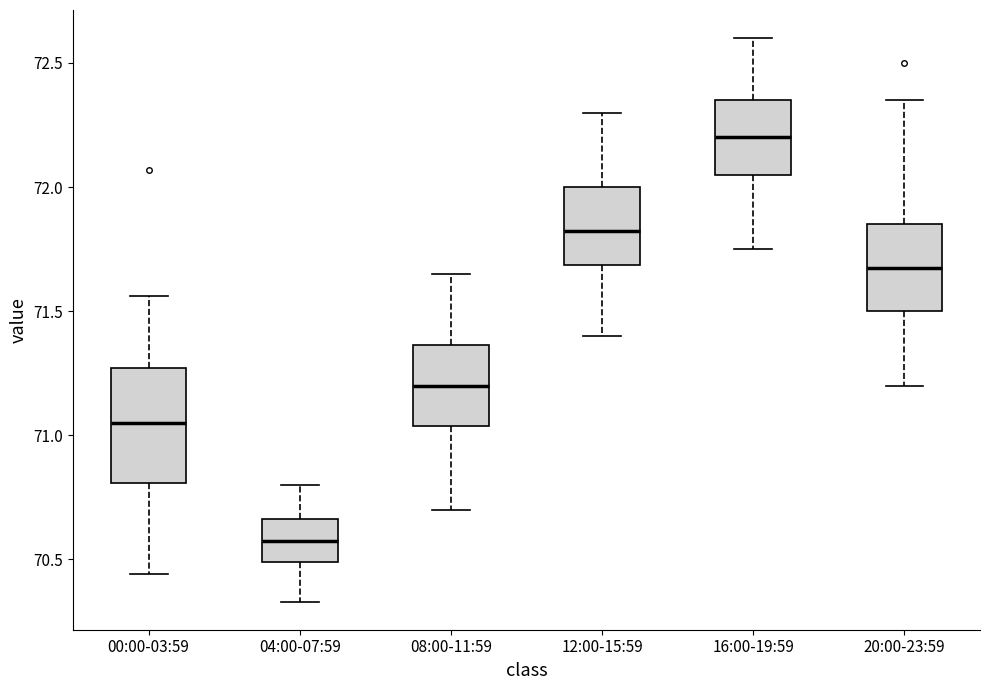

Reading left to right, transcribe this box plot: for each box, give where its median line is, the range the box spans, and where its two whiskers end, as read against the y-axis. The values are not printed on the chart, so give them approximately, as read against the axis.

00:00-03:59: median 71.05, box 70.80 to 71.25, whiskers 70.45 to 71.55
04:00-07:59: median 70.60, box 70.50 to 70.65, whiskers 70.35 to 70.80
08:00-11:59: median 71.20, box 71.05 to 71.35, whiskers 70.70 to 71.65
12:00-15:59: median 71.85, box 71.70 to 72.00, whiskers 71.40 to 72.30
16:00-19:59: median 72.20, box 72.05 to 72.35, whiskers 71.75 to 72.60
20:00-23:59: median 71.70, box 71.50 to 71.85, whiskers 71.20 to 72.35